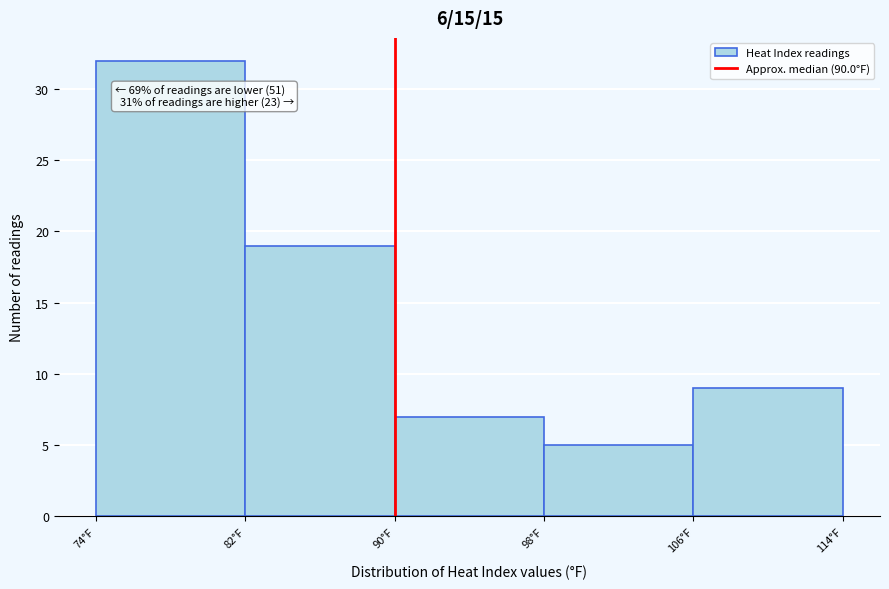

Over which range of the x-axis is the bar tallest?

74 to 82